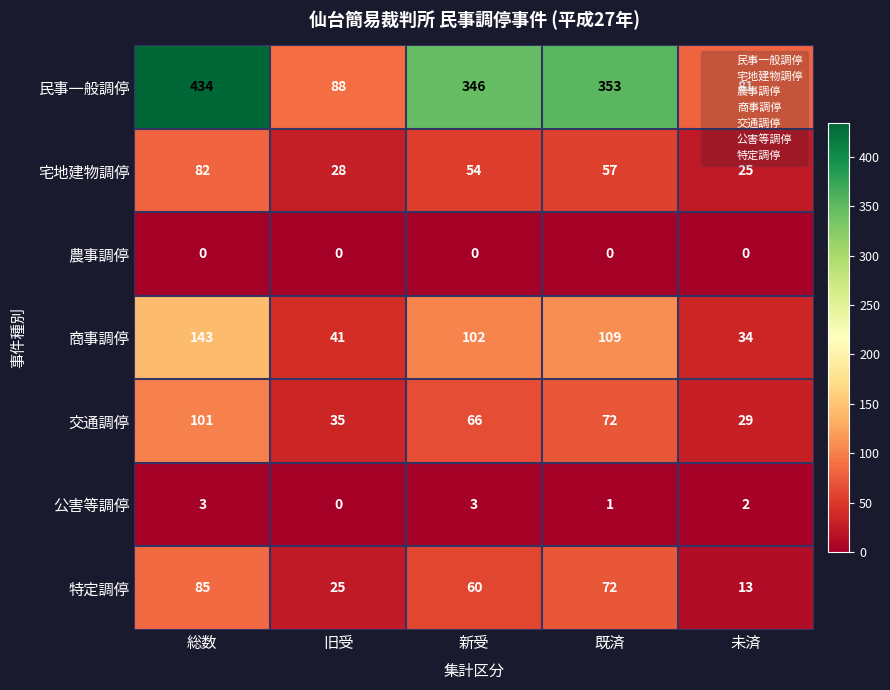

List the labels in order of 商事調停 value, largest first.

総数, 既済, 新受, 旧受, 未済